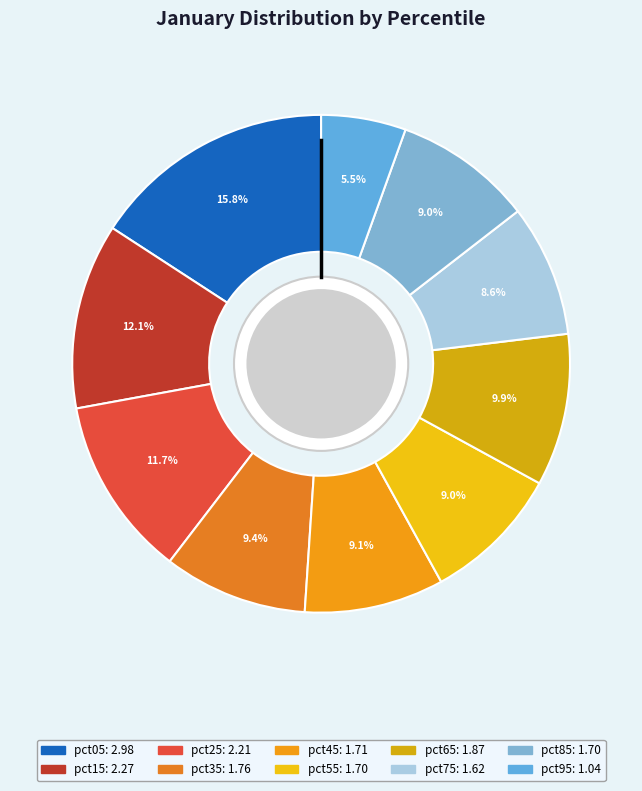

Which has a higher value, pct65 or pct05?

pct05